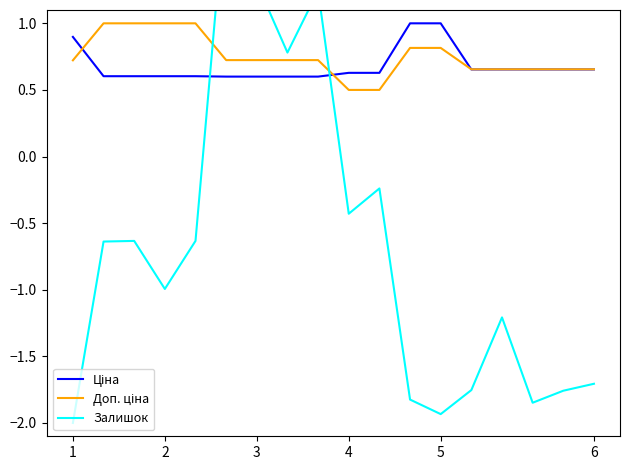

Is the value of Залишок at 6 greater than the value of Ціна at 16?

Yes